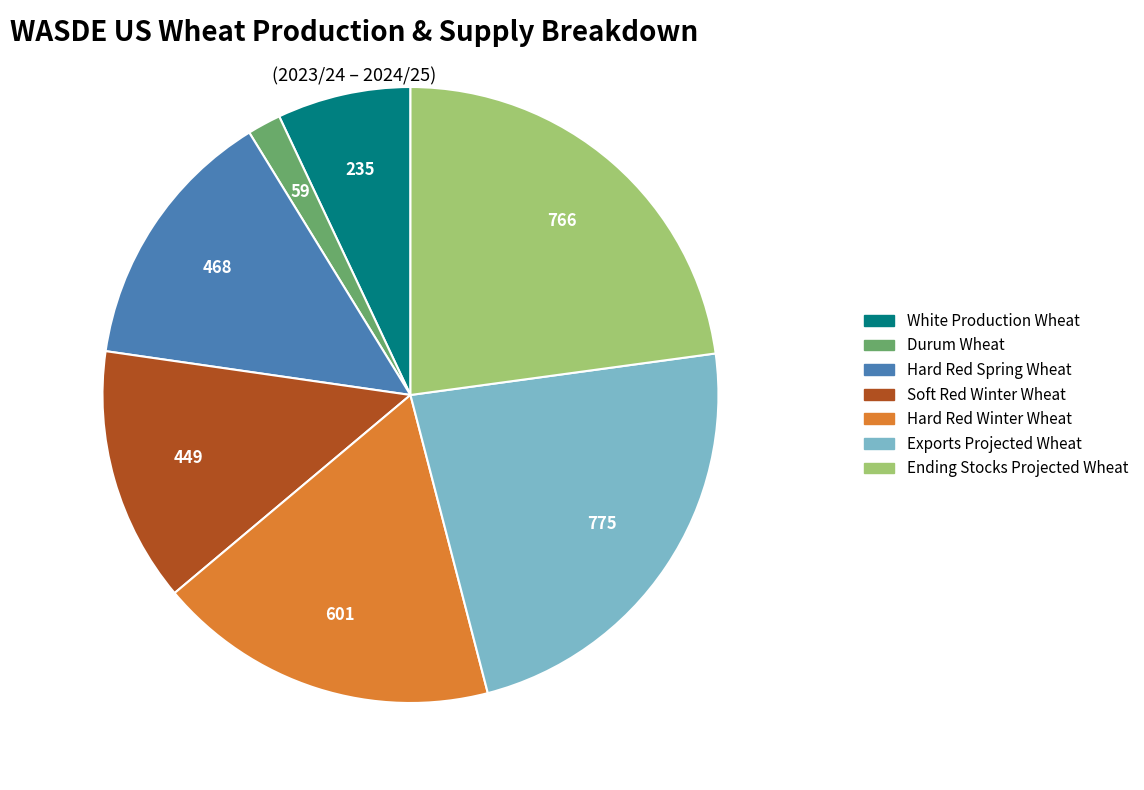

Does Hard Red Winter Wheat account for over 50% of the chart?

No